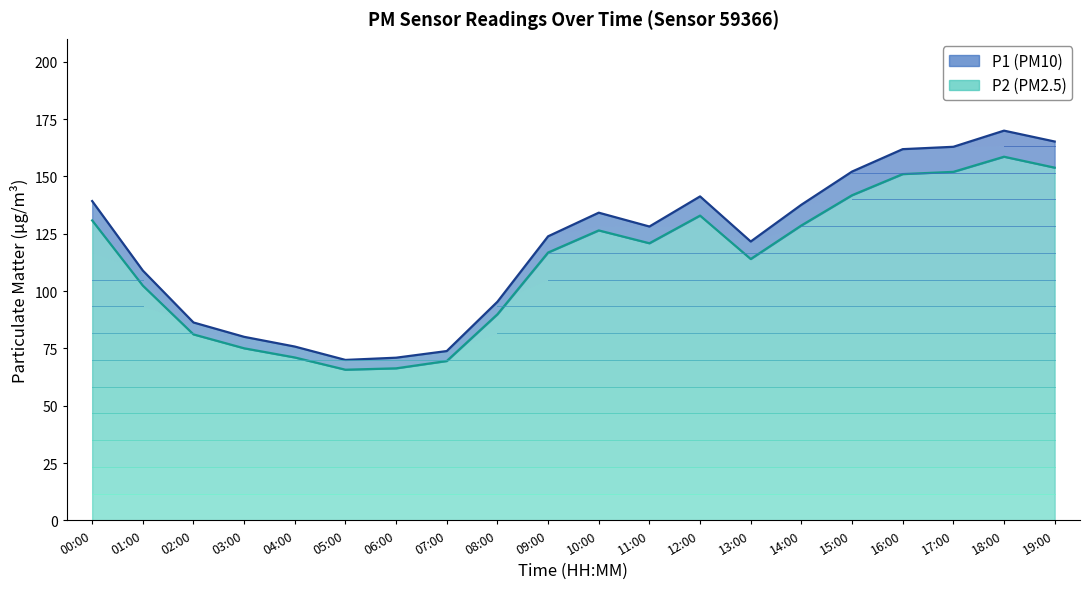

True or false: P1 and P2 cross at least once.

False